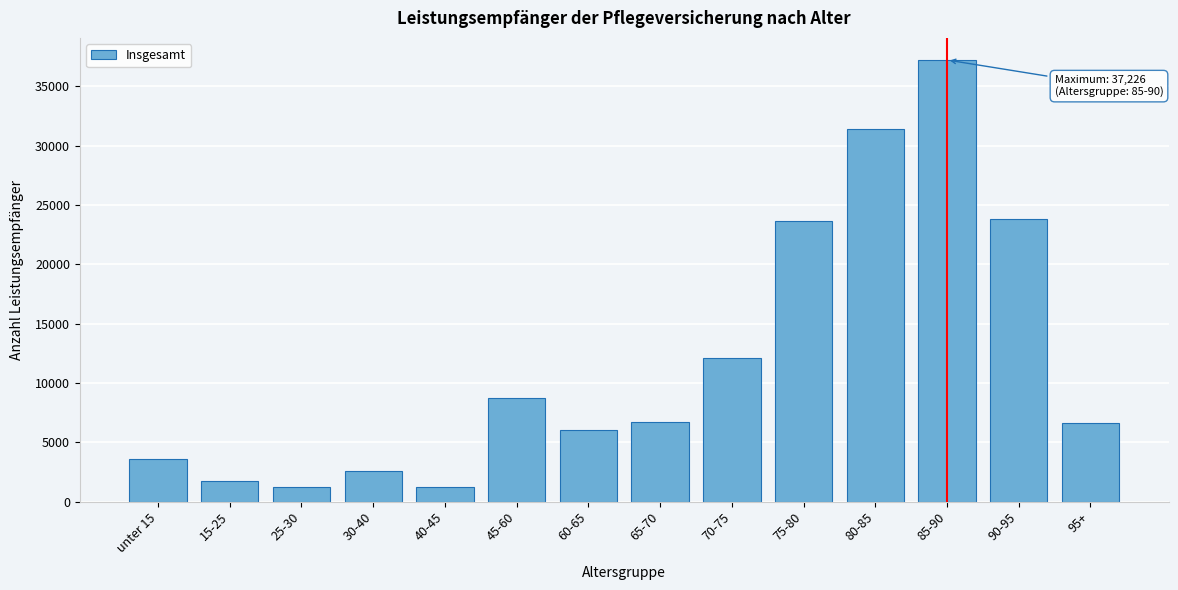

What is the smallest value displayed?

1223